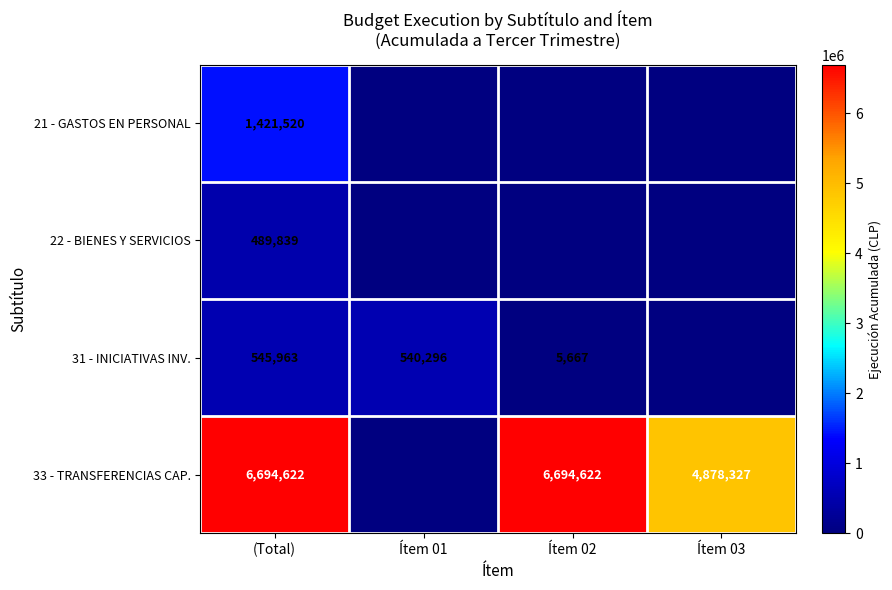

At which category does the chart reach its peak across all series?

(Total)